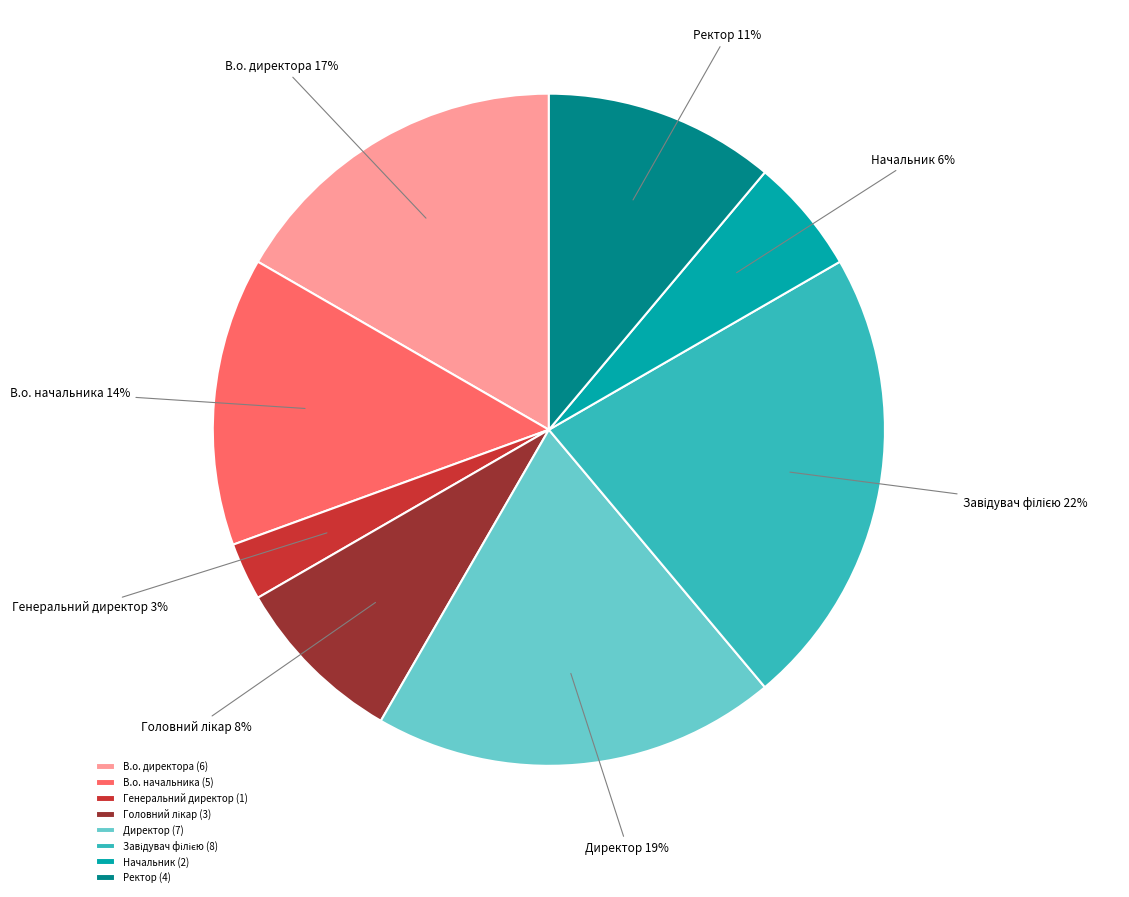

Count the number of slices in the pie.

8